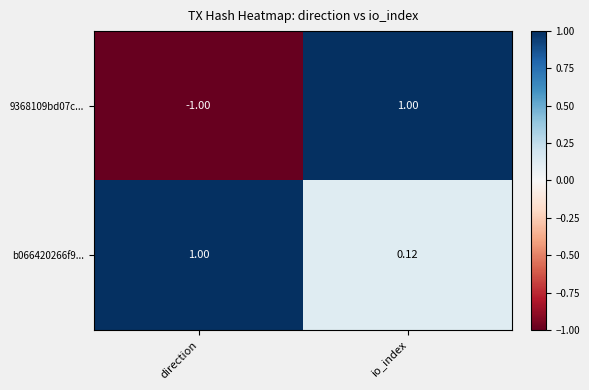

At which label is 9368109bd07c... closest to 0?

direction